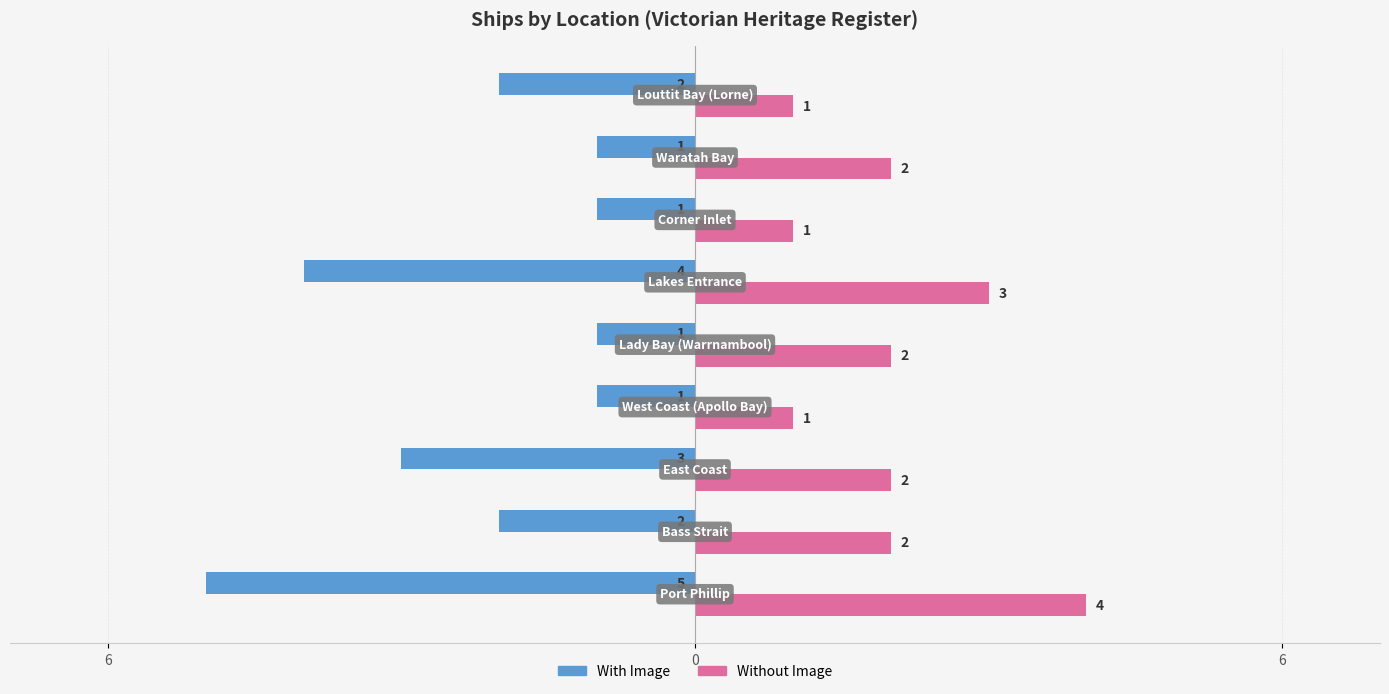

Reading left to right, what are all the values shown in this chart?

With Image: -5	-2	-3	-1	-1	-4	-1	-1	-2
Without Image: 4	2	2	1	2	3	1	2	1